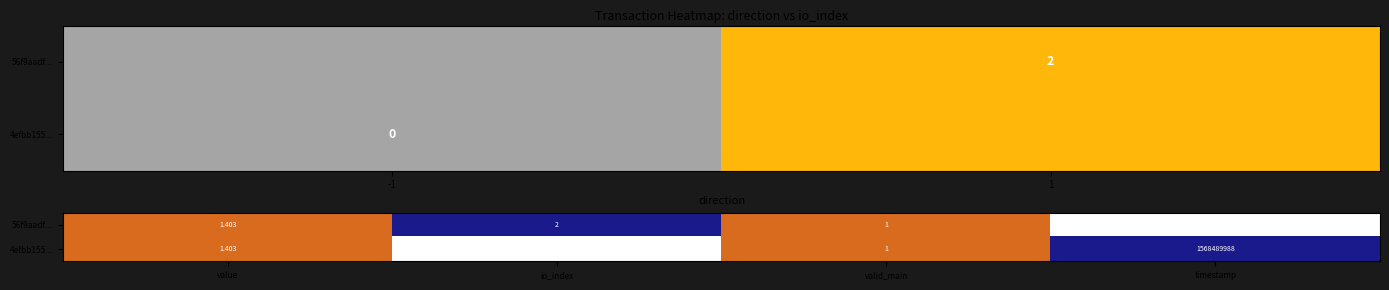

List the labels in order of 4efbb155... value, largest first.

timestamp, value, valid_main, io_index